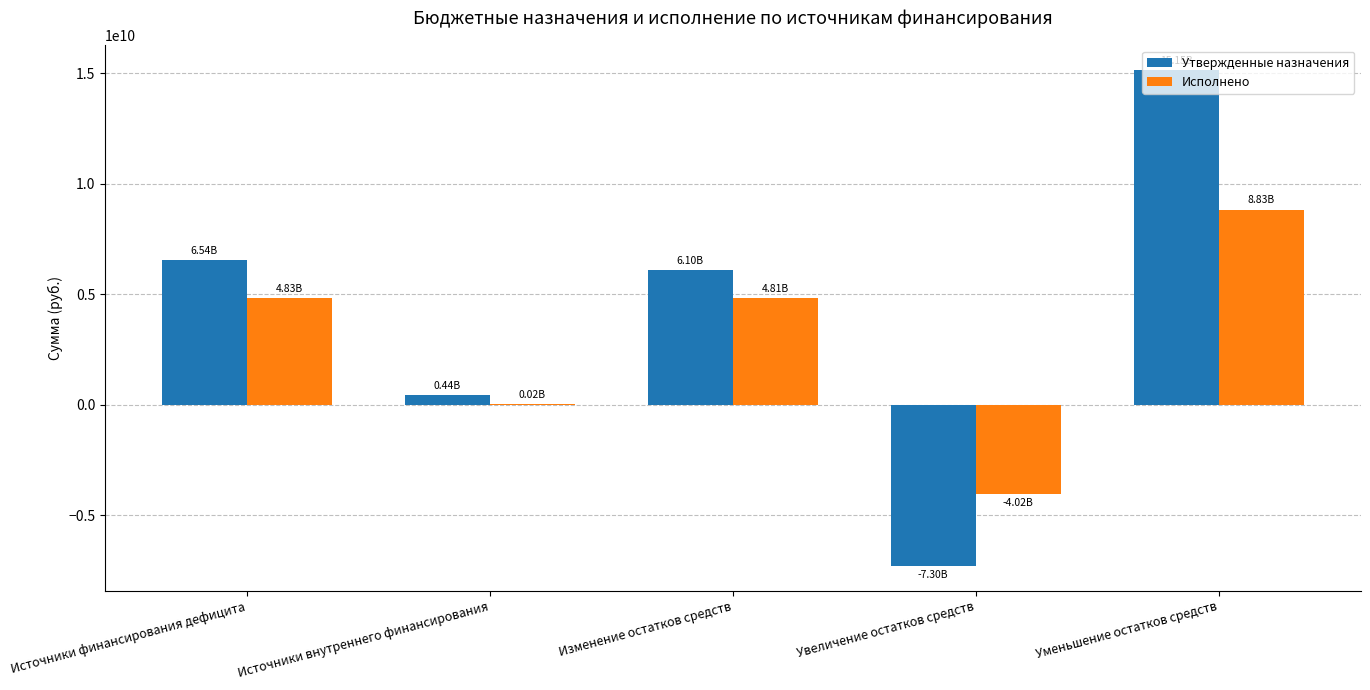

True or false: Исполнено has a value of 8832605139.4 at Уменьшение остатков средств.

True